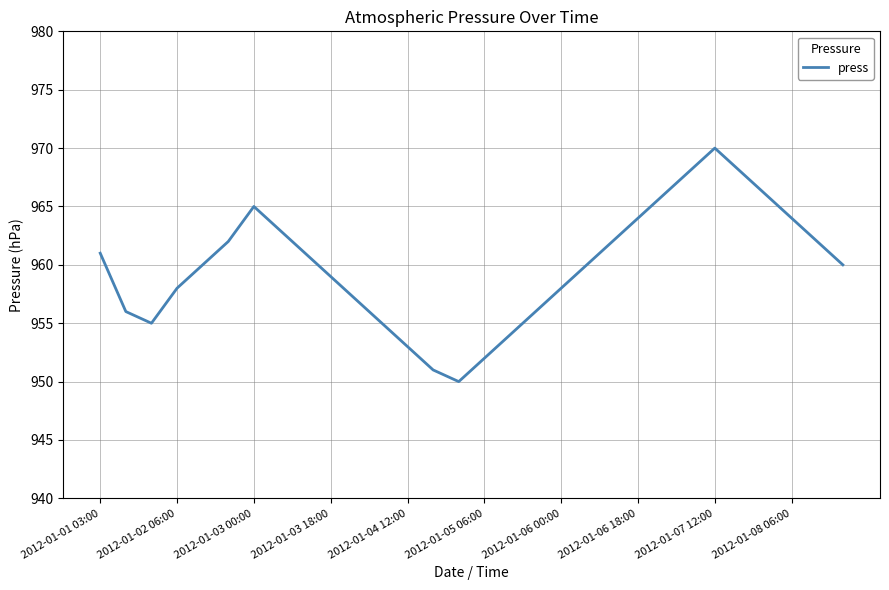

What is the maximum value shown in the chart?

970